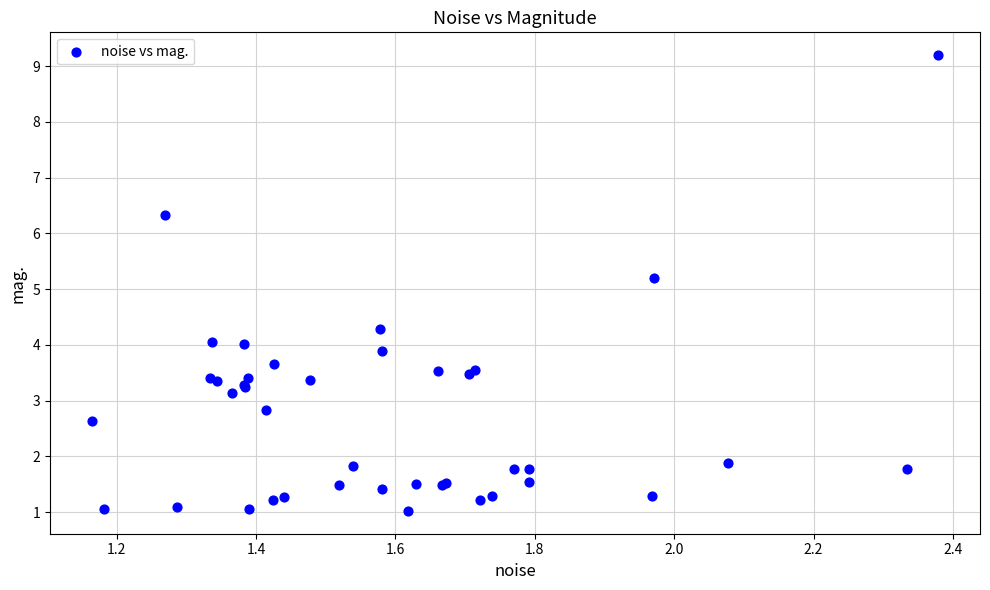

What Y value in the scatter plot is closest to 5?

5.2